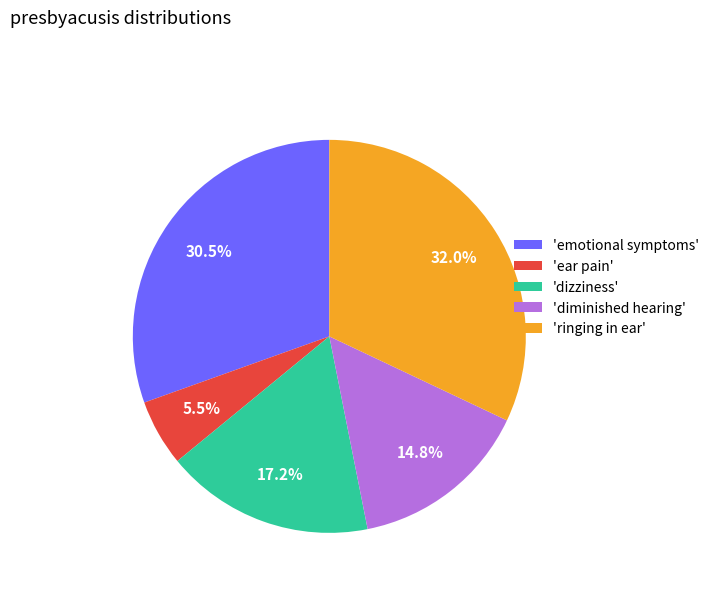

How many slices are in this pie chart?

5